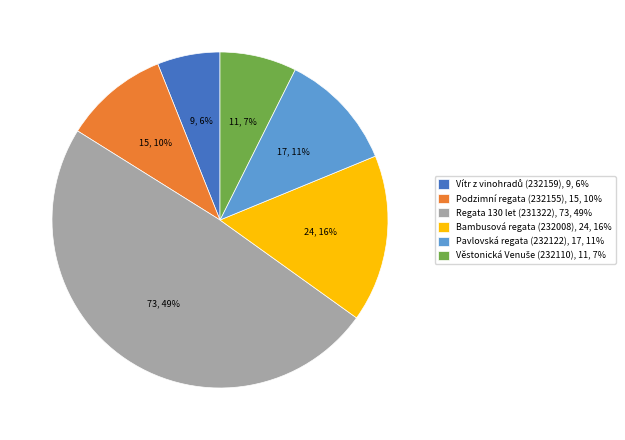

To the nearest percent, what portion does Regata 130 let (231322) represent?

49%